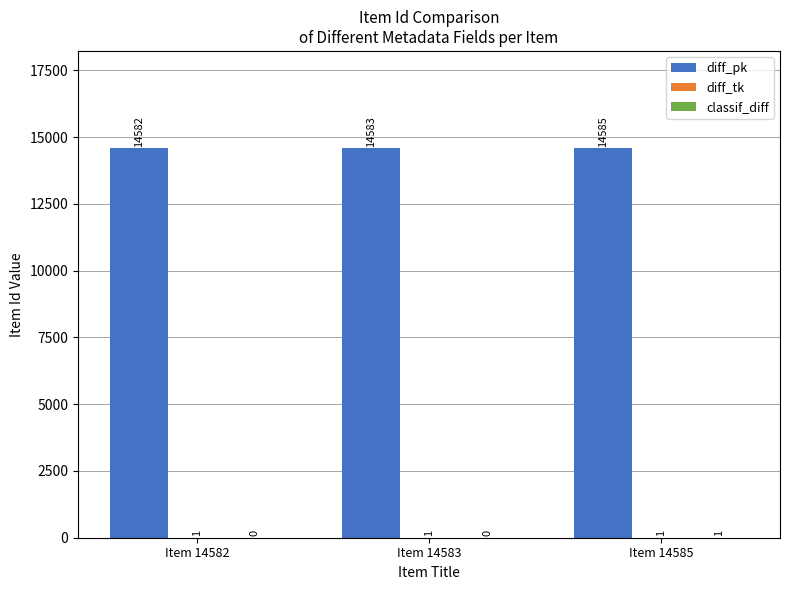

What is the total value across all series at Item 14582?

14583